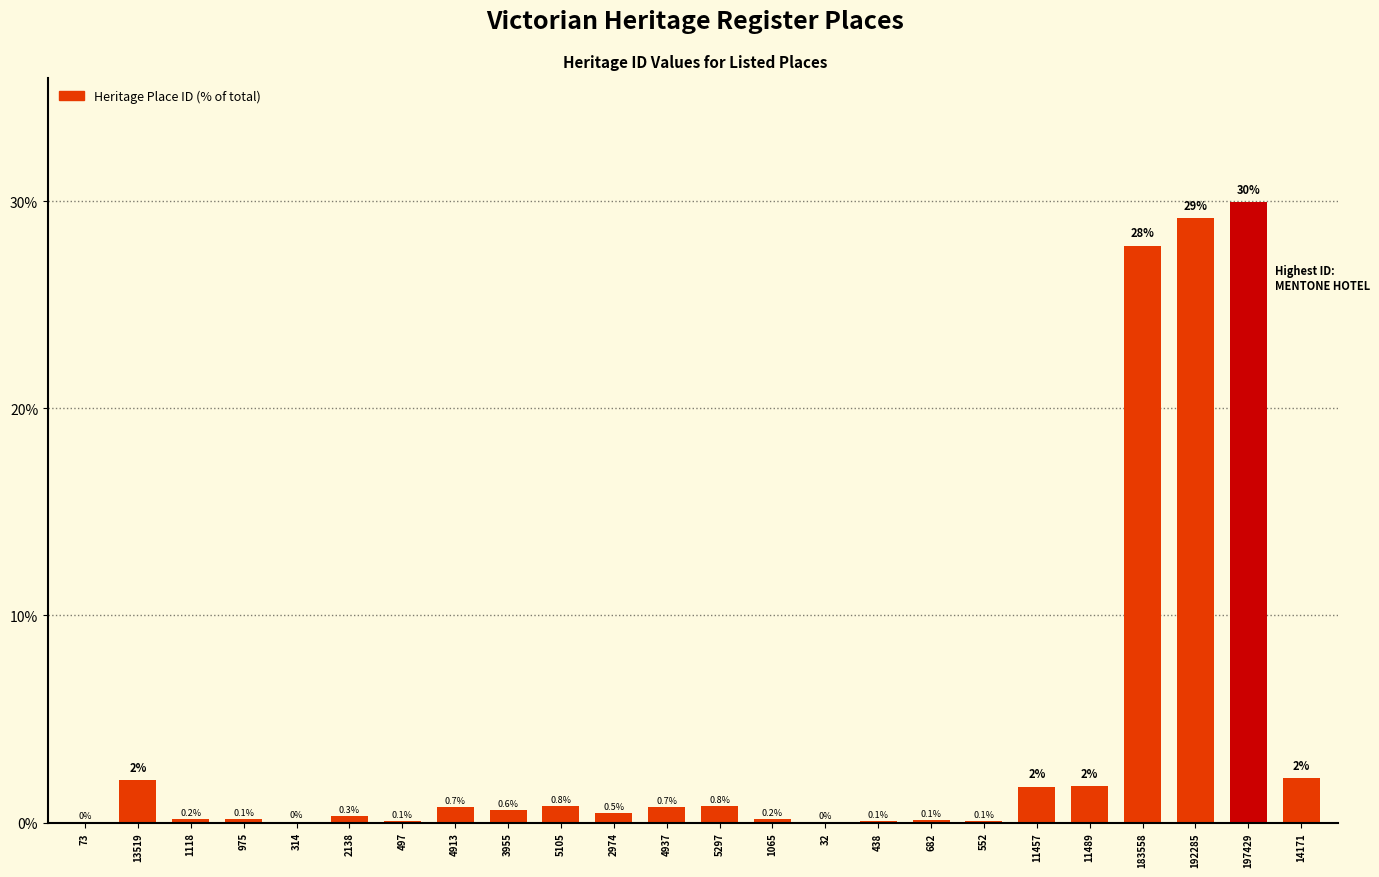

How many series are shown in this chart?

1